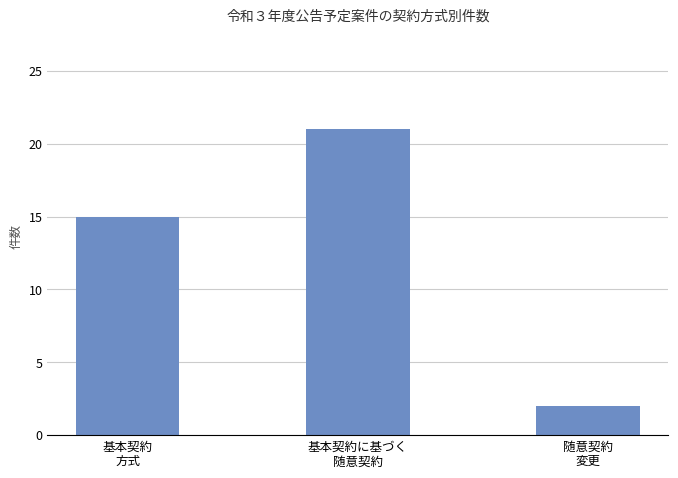

How many categories are shown in the chart?

3